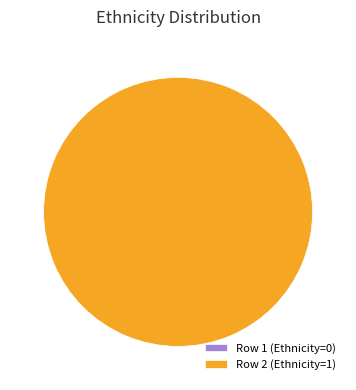

Which slice is the smallest?

1